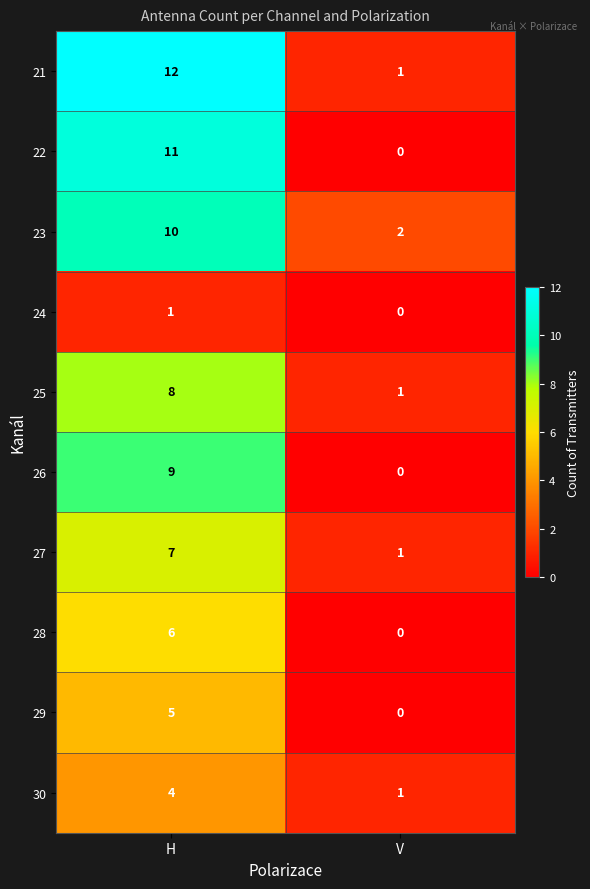

Which category has the lowest value in the 30 series?

V